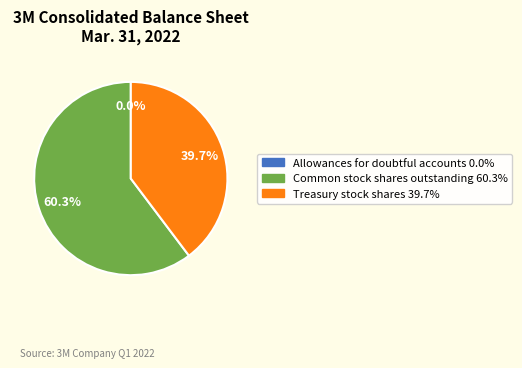

What is the largest slice in the pie chart?

Common stock shares outstanding